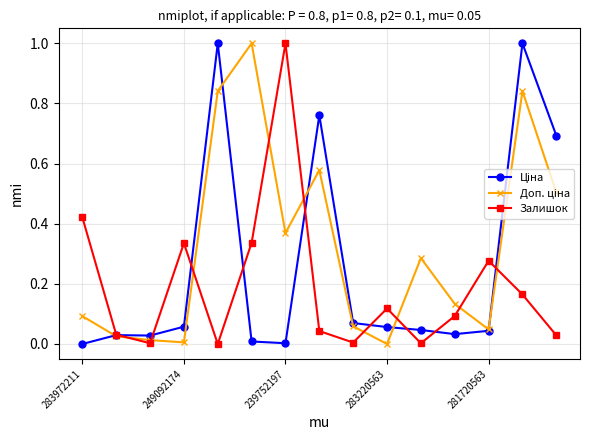

What is the maximum value shown in the chart?

1.0